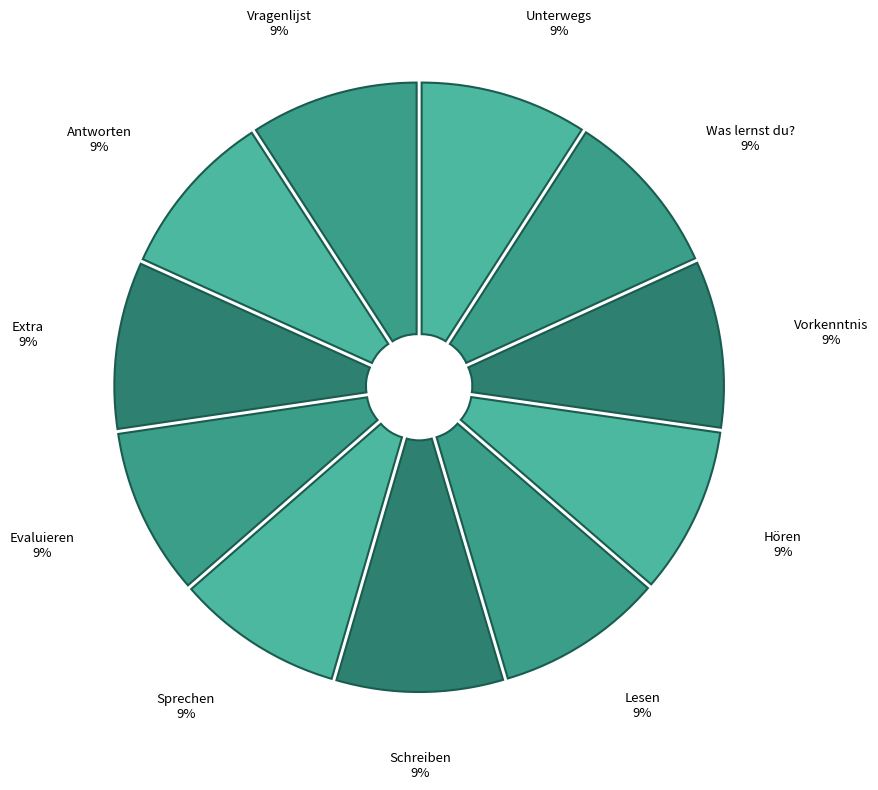

True or false: Lesen accounts for 9% of the total.

True